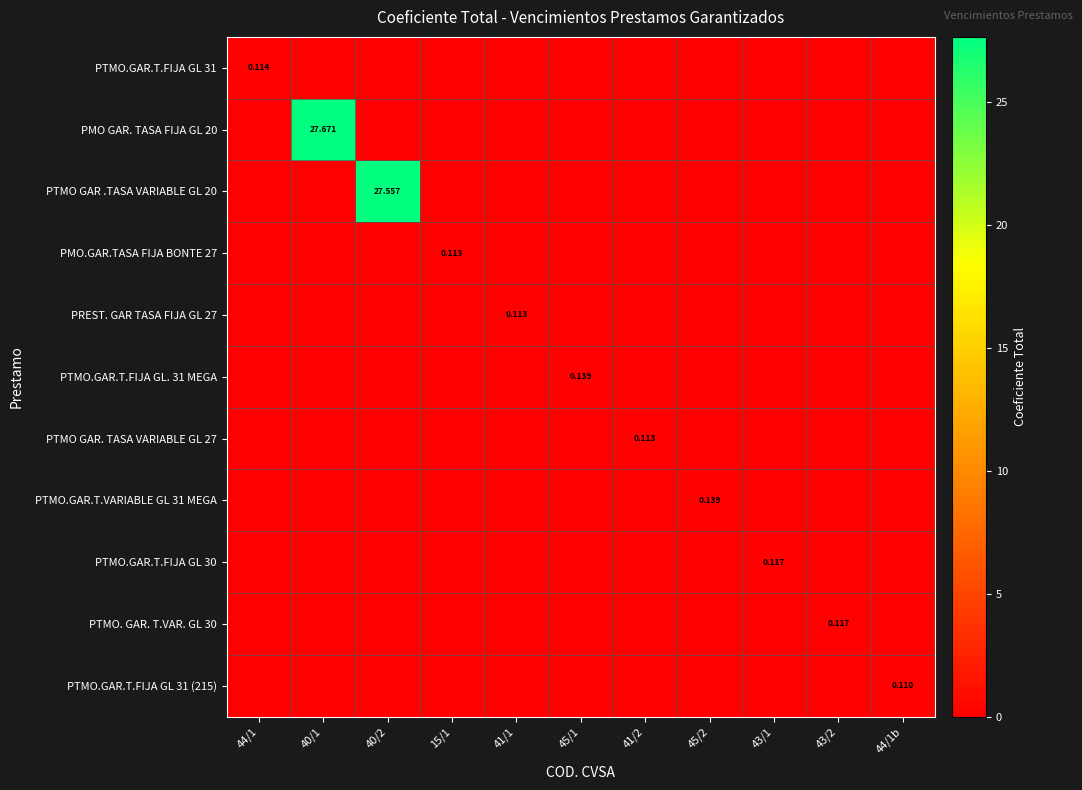

What is the difference between the highest and lowest values at 45/1?

0.1